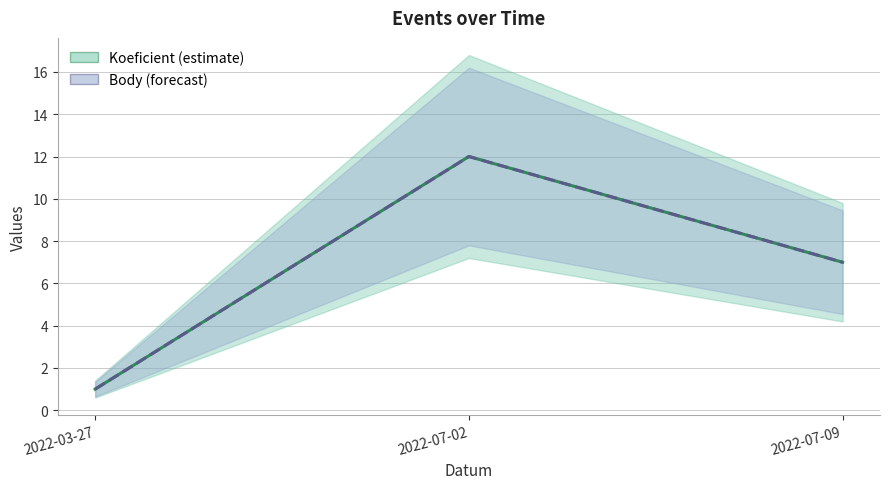

Which series has the largest range (max minus min)?

Koeficient